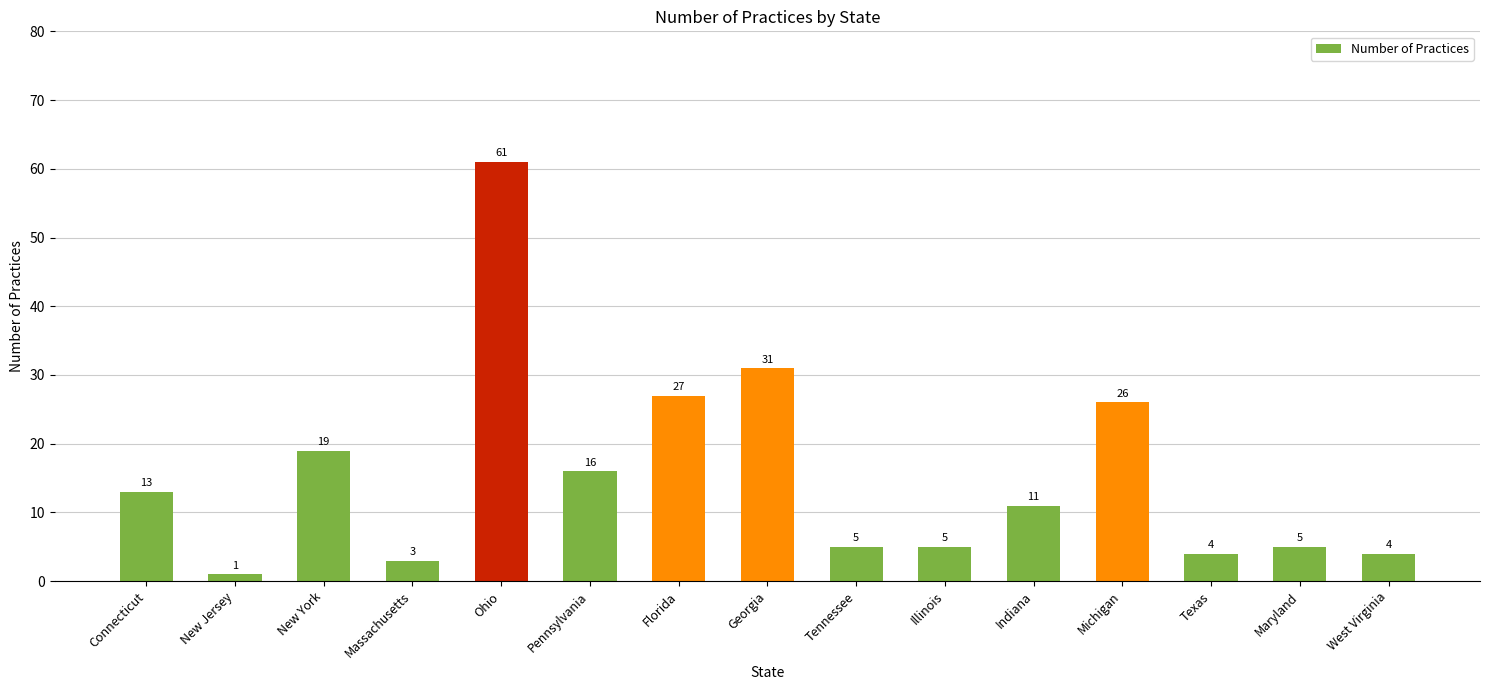

What is the value of the 7th bar from the left?

27